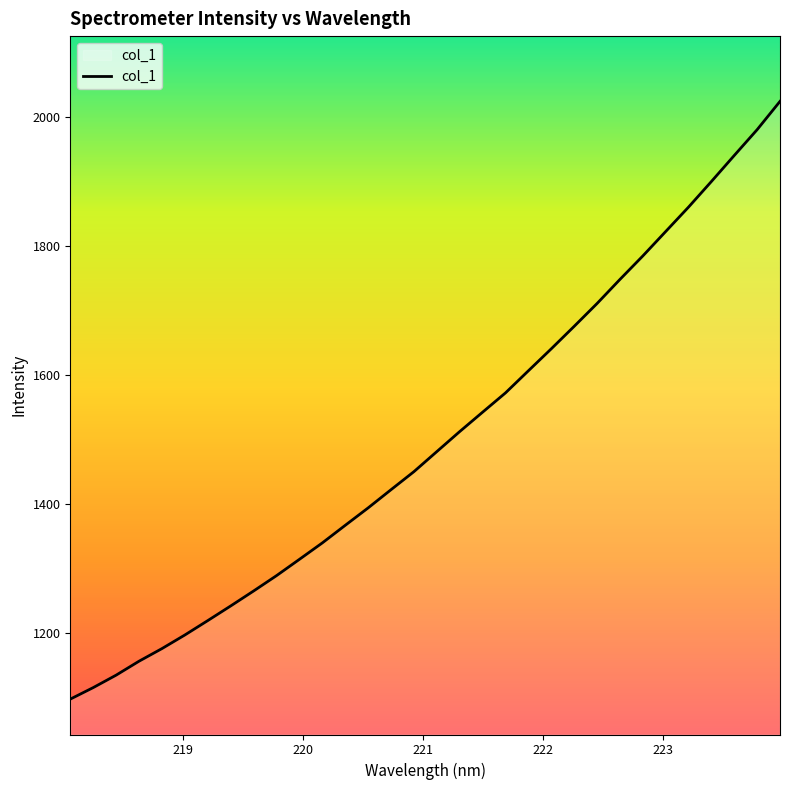

What is the difference between the maximum and minimum values?

926.9